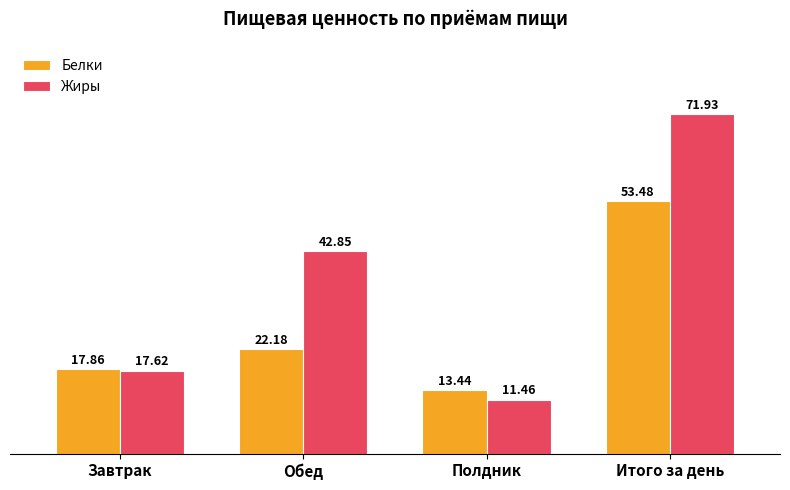

List the series in order of their peak value, highest first.

Жиры, Белки